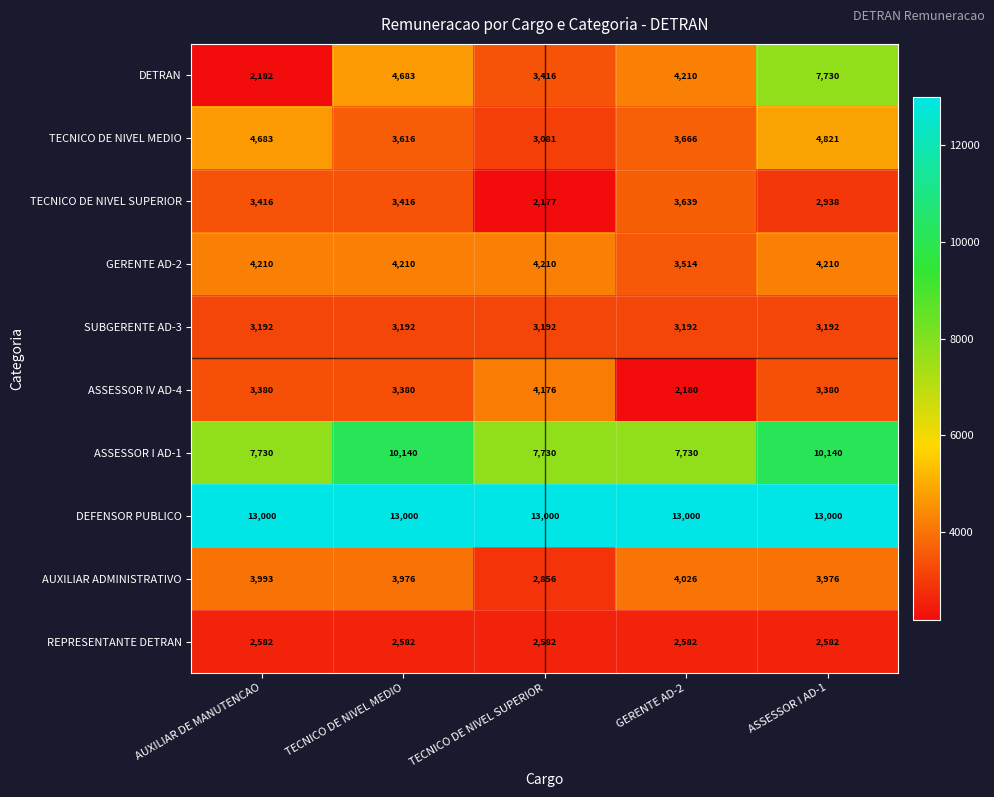

Which series has the widest spread of values?

DETRAN